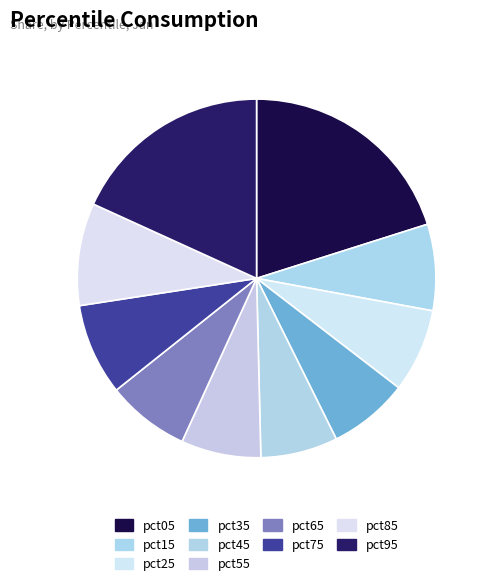

Rank the categories by value from lowest to highest.

pct45, pct55, pct35, pct65, pct25, pct15, pct75, pct85, pct95, pct05